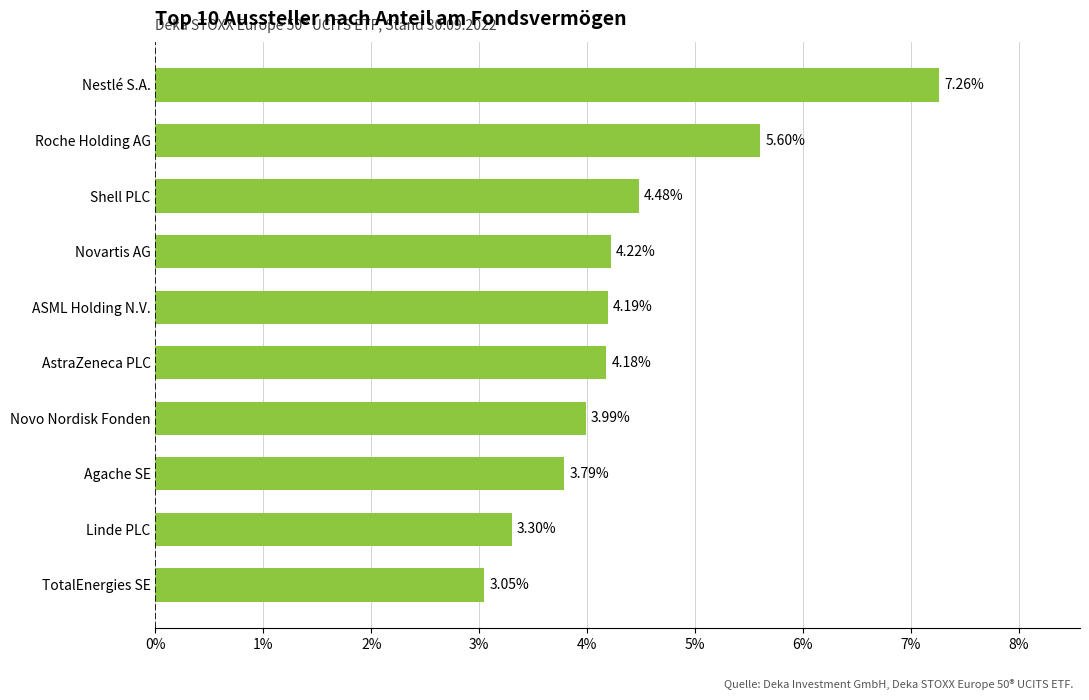

What is the change in value from Linde PLC to Novo Nordisk Fonden?

+0.7